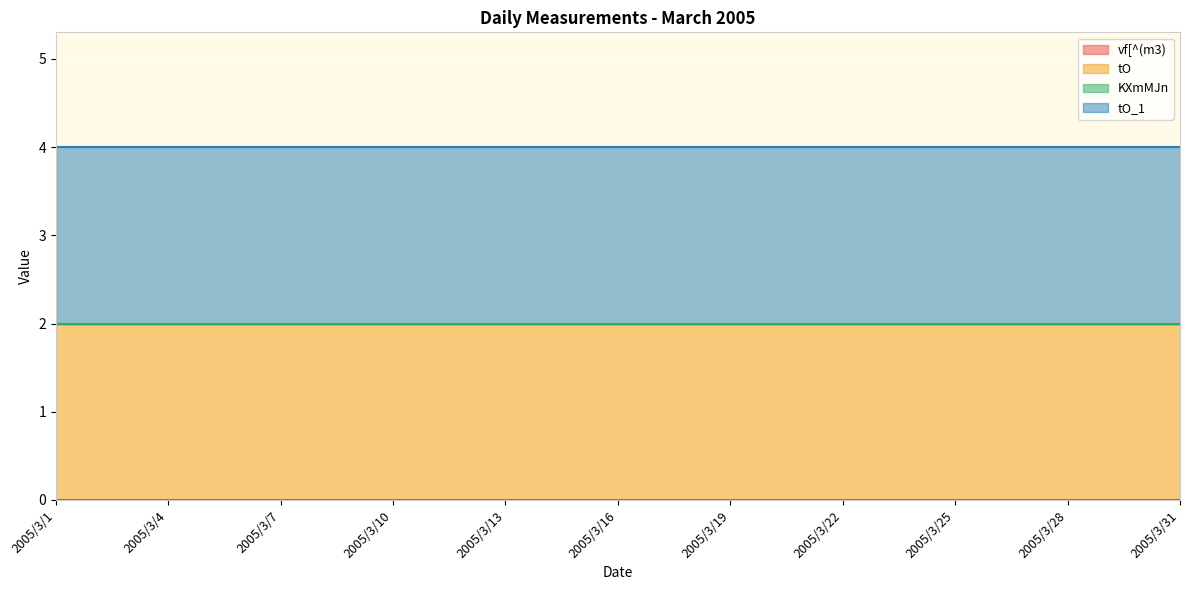

Is it true that tO_1 equals 3 at 2005/3/9?

False